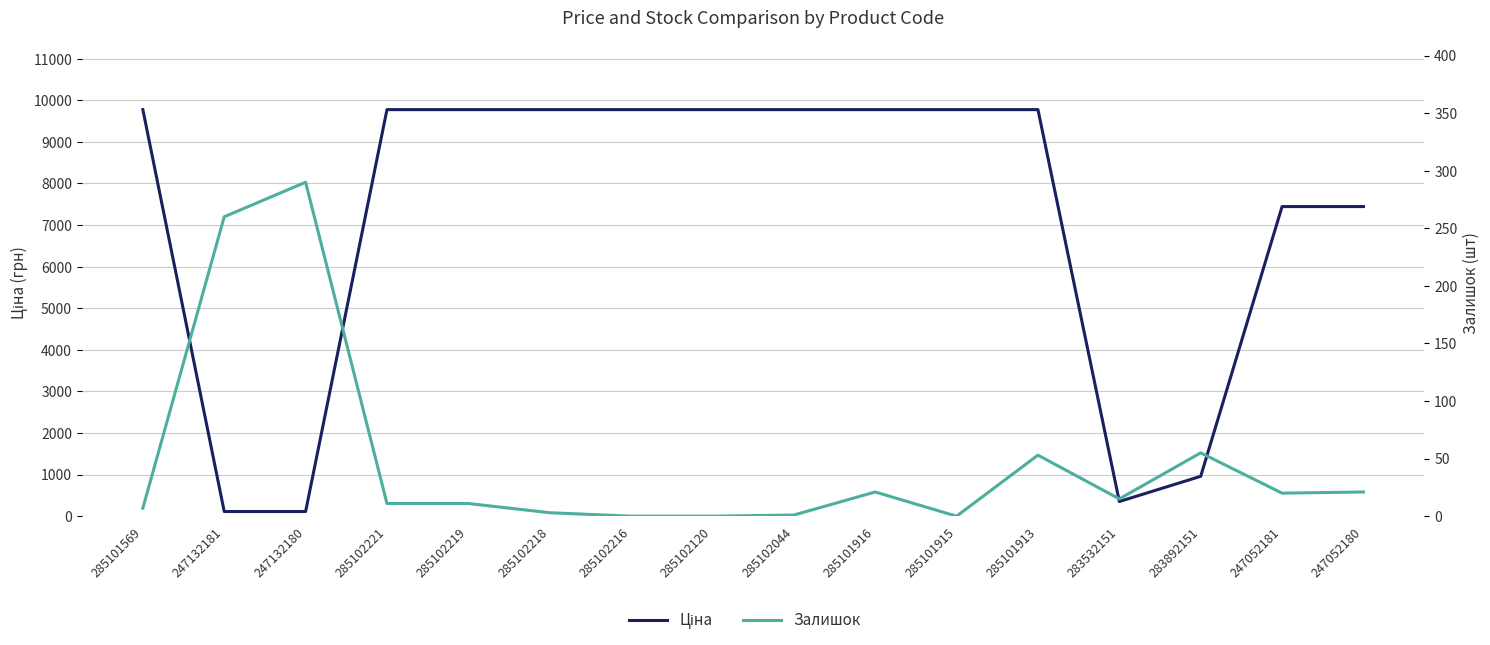

What is the maximum value for Ціна?

9775.5